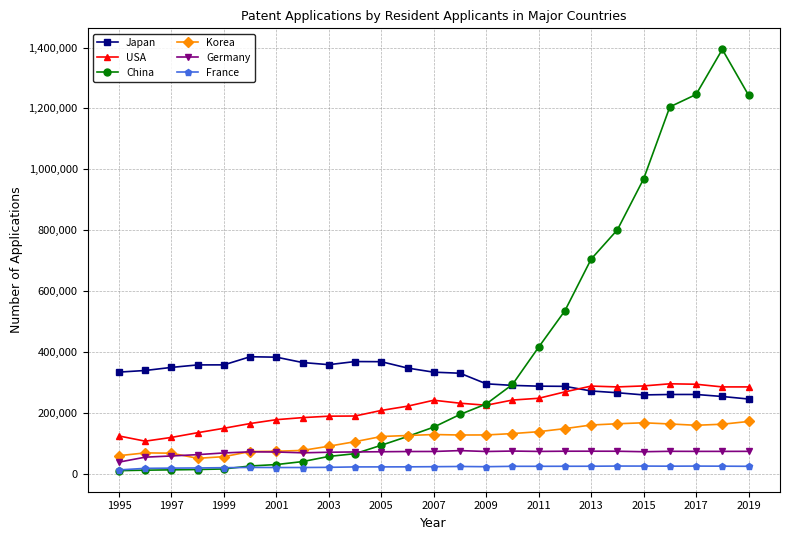

Which series ends up on top after the final intersection of China and Korea?

China